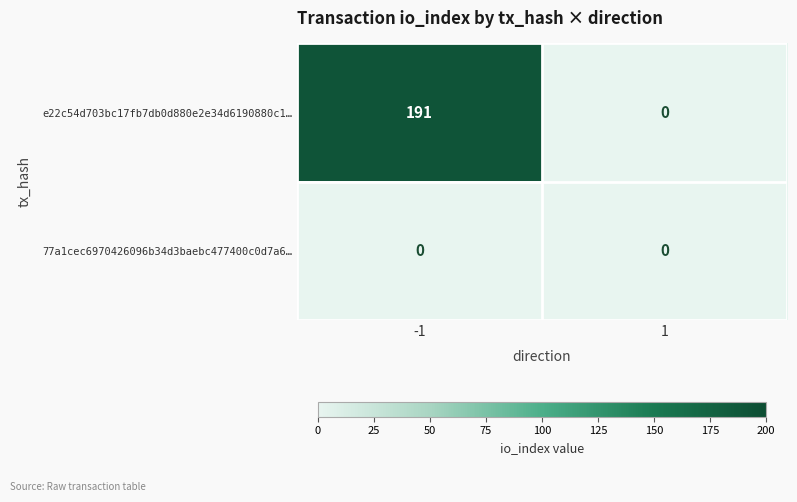

At how many categories does at least one series exceed 75?

1